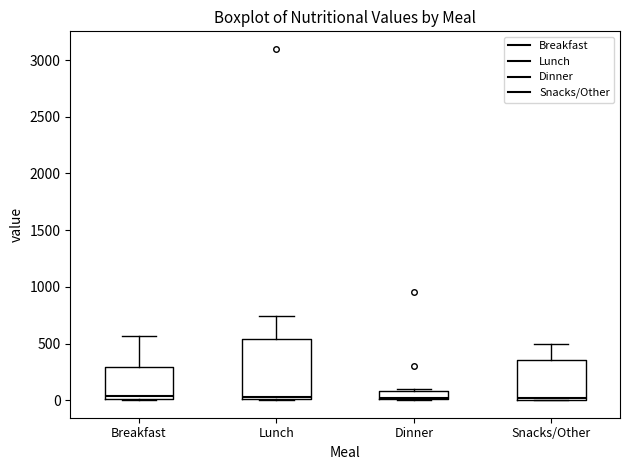

Where is the lower edge of the box for Breakfast on the y-axis? The values are not printed on the chart, so give them approximately, as read against the axis.

0